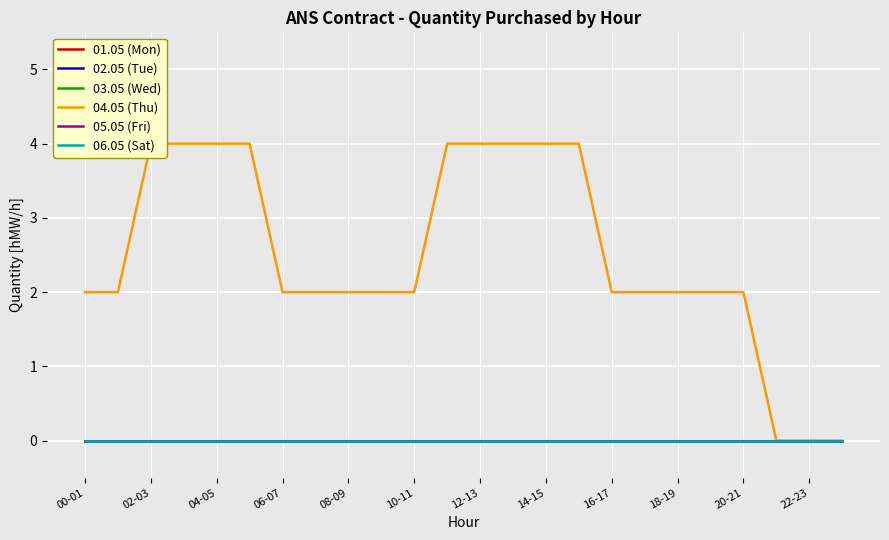

At which category does the chart reach its minimum across all series?

00-01